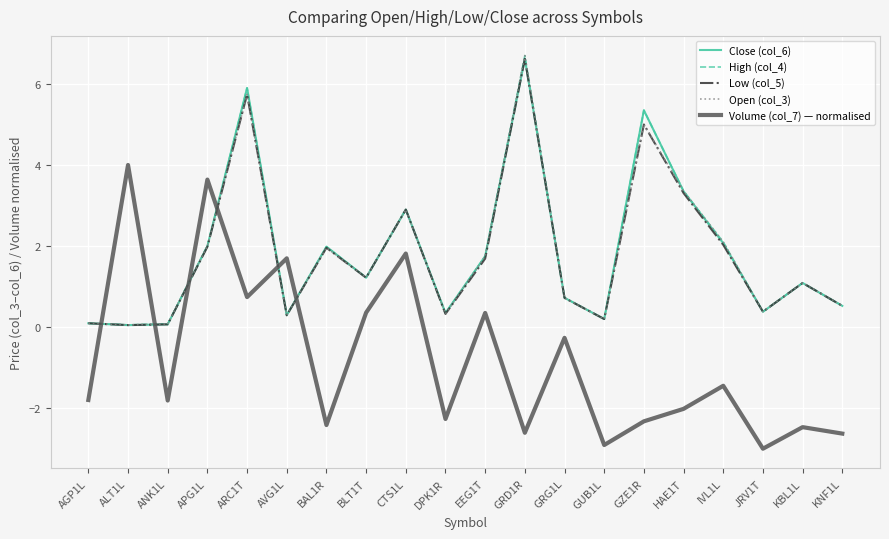

What is the sum of all High (col_4) values?

37.1